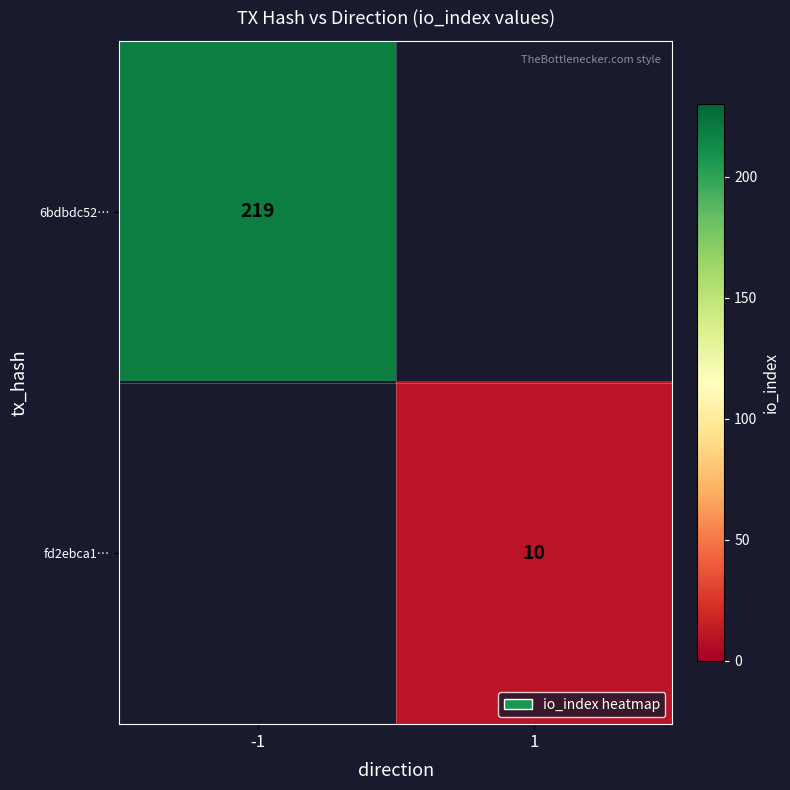

True or false: 6bdbdc52… has a value of 53 at -1.

False